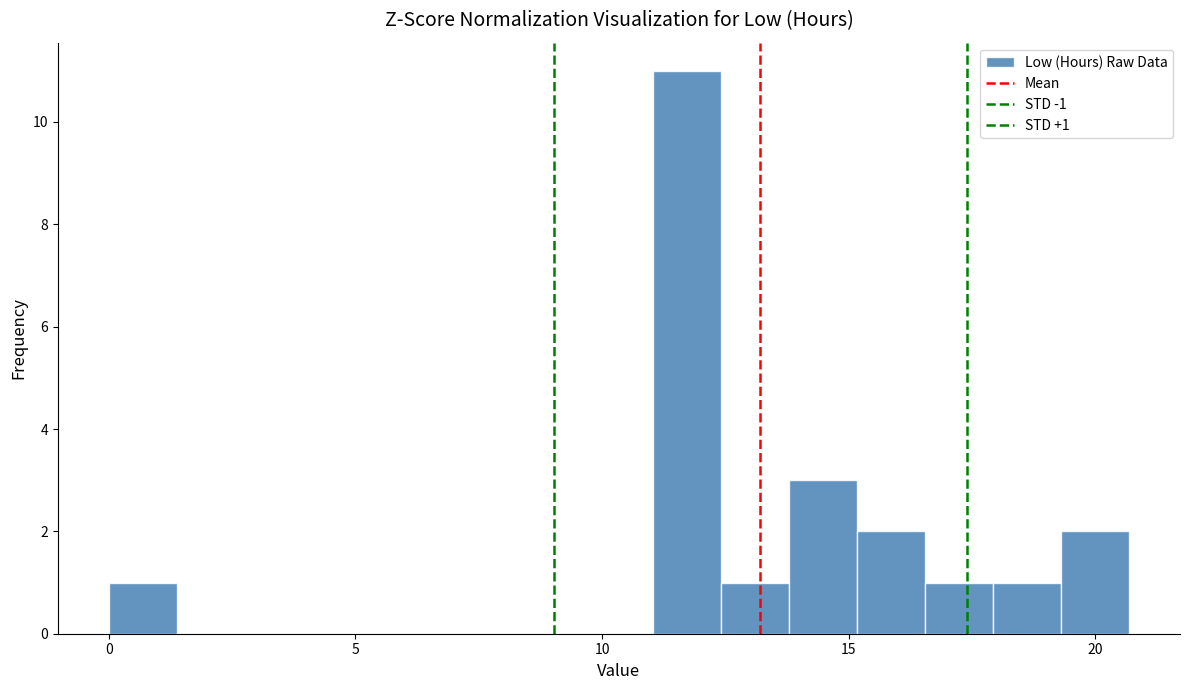

Read against the x-axis, roughly where is the centre of the tallest bar?

11.5